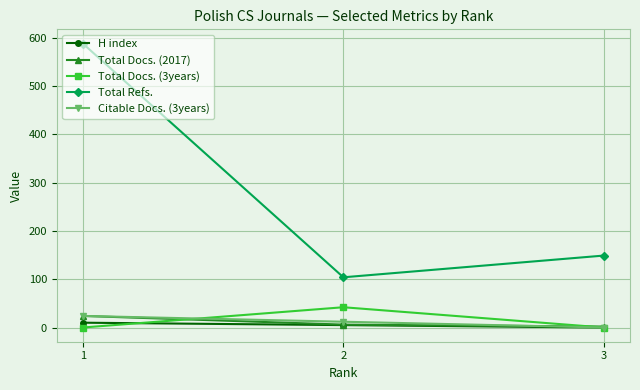

Rank the categories by H index value from highest to lowest.

1, 2, 3